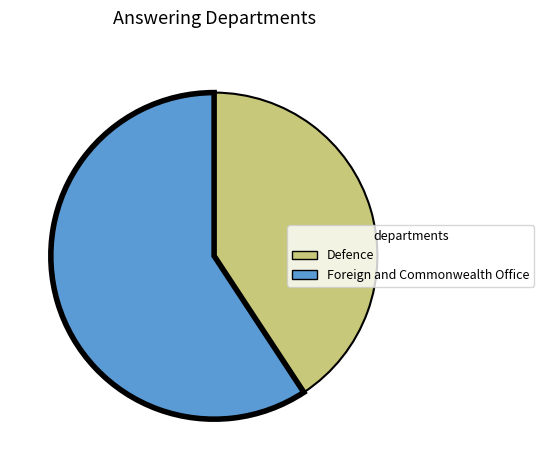

Which category has the biggest portion of the pie?

Foreign and Commonwealth Office